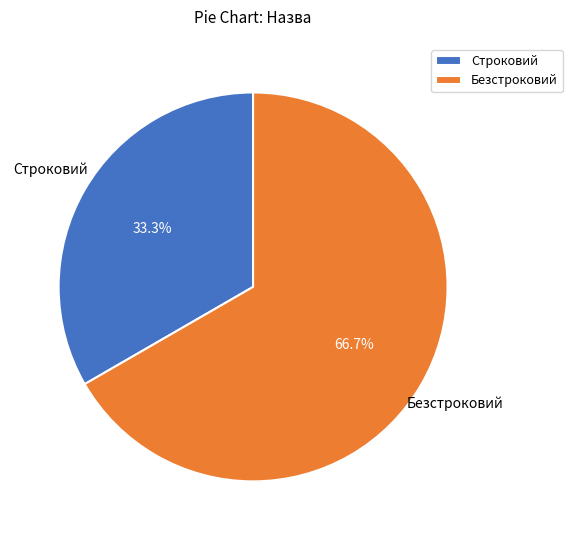

The Безстроковий slice represents 67% of the pie. True or false?

True